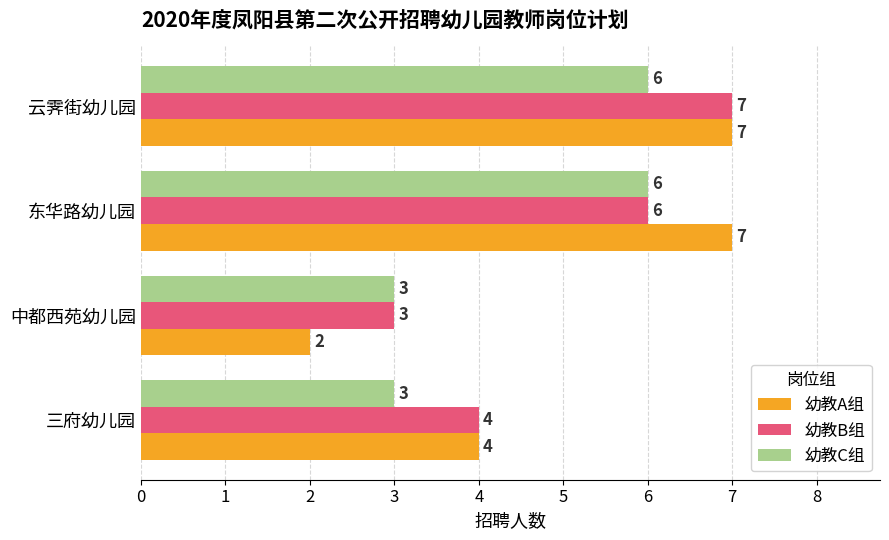

How many data points in 幼教C组 are less than 6?

2